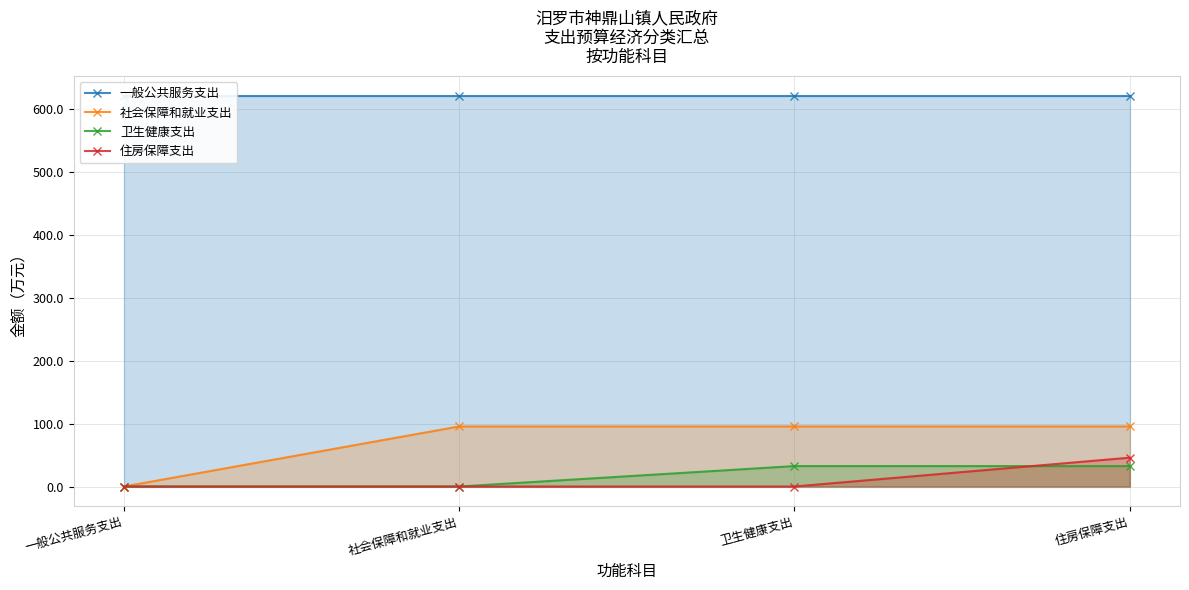

Reading left to right, extract all data points from this chart.

一般公共服务支出: 一般公共服务支出=621.8	社会保障和就业支出=621.8	卫生健康支出=621.8	住房保障支出=621.8
社会保障和就业支出: 一般公共服务支出=0.0	社会保障和就业支出=95.5	卫生健康支出=95.5	住房保障支出=95.5
卫生健康支出: 一般公共服务支出=0.0	社会保障和就业支出=0.0	卫生健康支出=32.5	住房保障支出=32.5
住房保障支出: 一般公共服务支出=0.0	社会保障和就业支出=0.0	卫生健康支出=0.0	住房保障支出=45.9